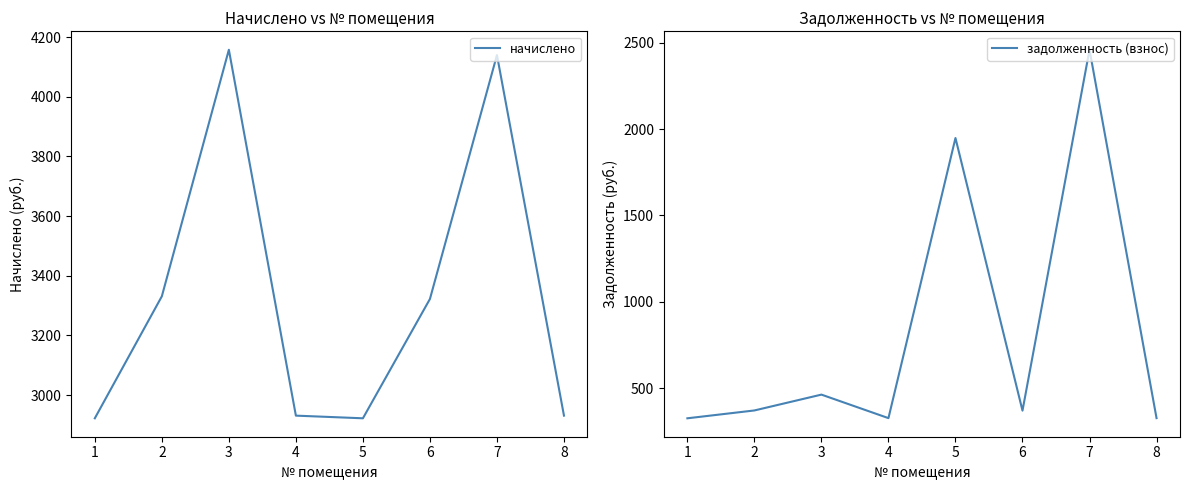

What are all the series names shown in the legend?

начислено, задолженность (взнос)